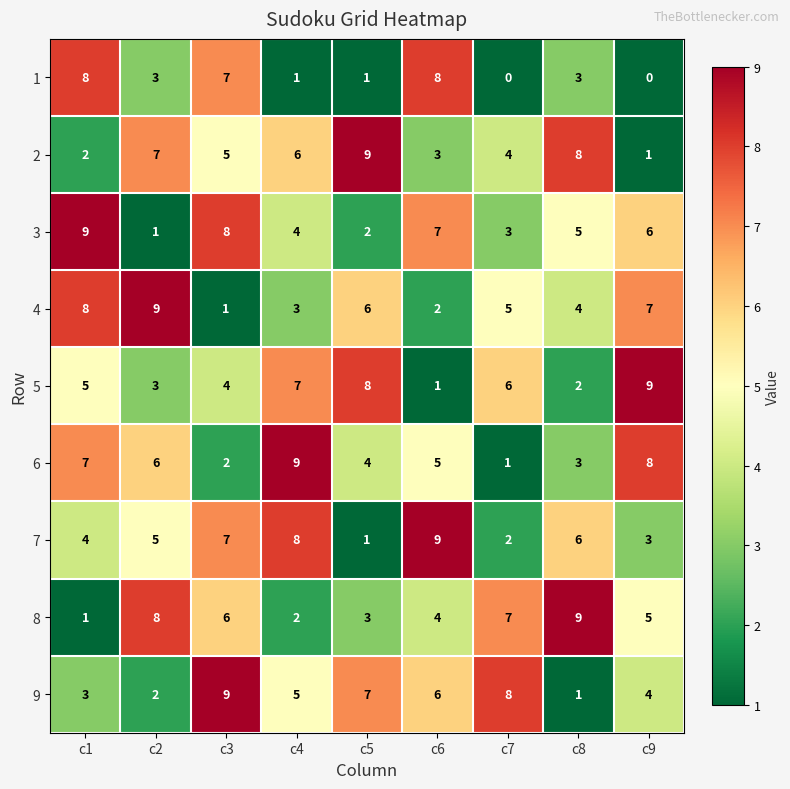

List the labels in order of 5 value, largest first.

c9, c5, c4, c7, c1, c3, c2, c8, c6